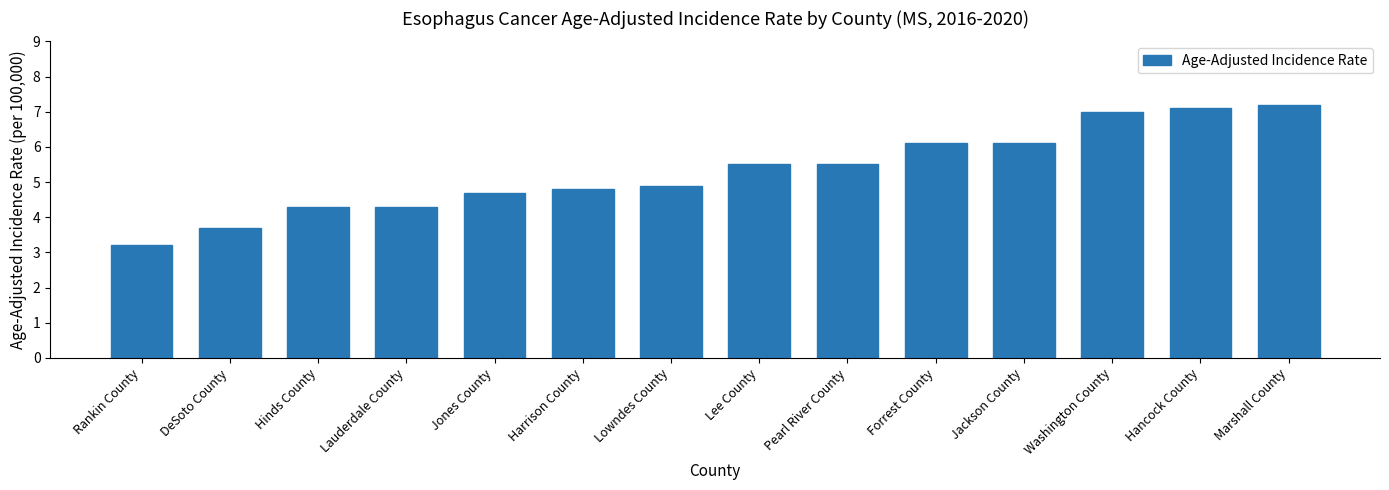

True or false: the data shows 1.8 at Rankin County.

False